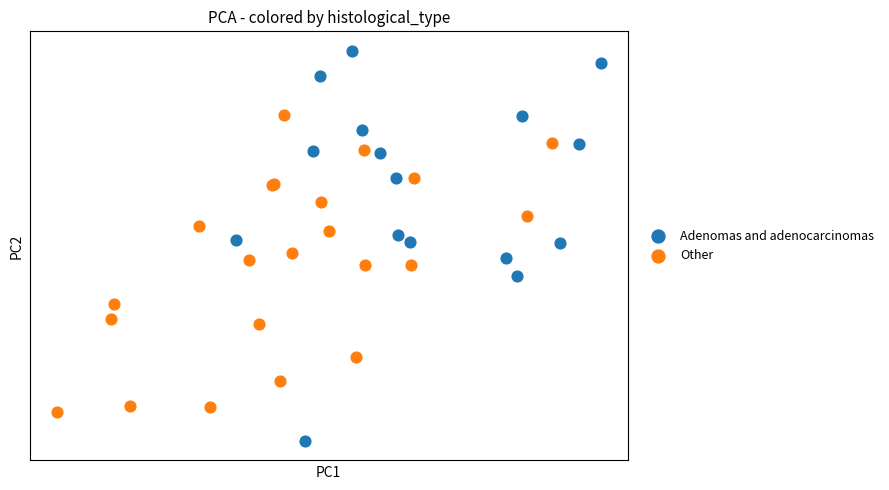

Which series reaches the maximum Y coordinate?

Adenomas and adenocarcinomas